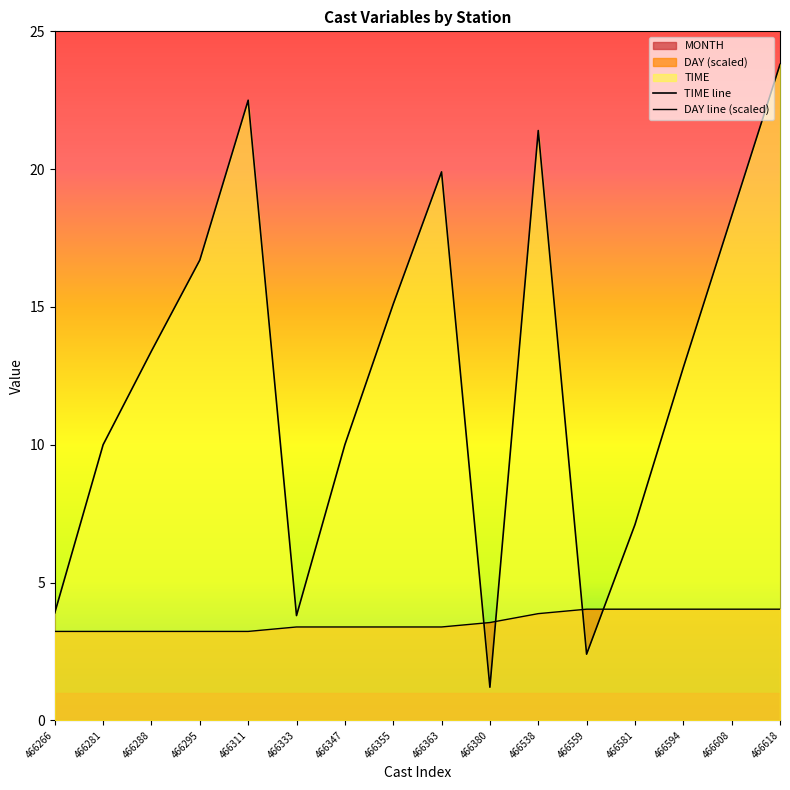

True or false: TIME and DAY intersect in this chart.

True